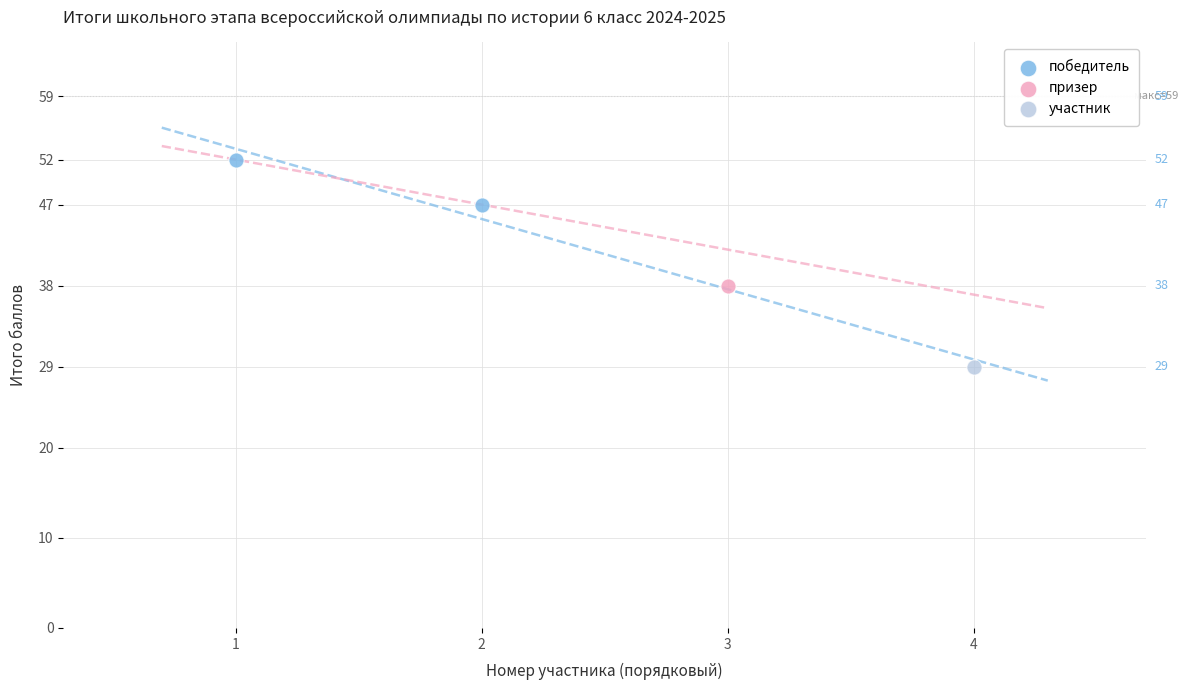

What are all the series names shown in the legend?

победитель, призер, участник